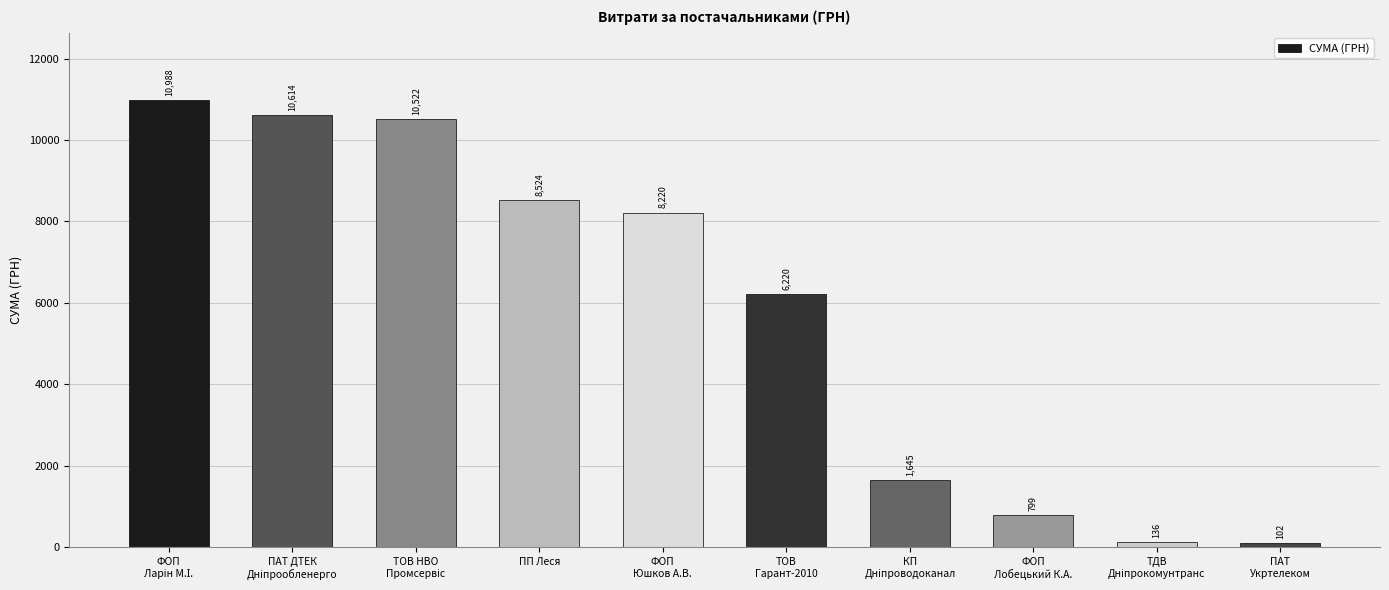

What is the difference between the maximum and minimum values?

10885.7